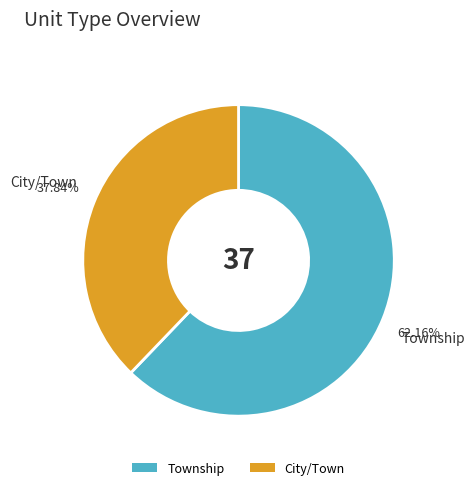

Combined, do City/Town and Township account for over 50%?

Yes